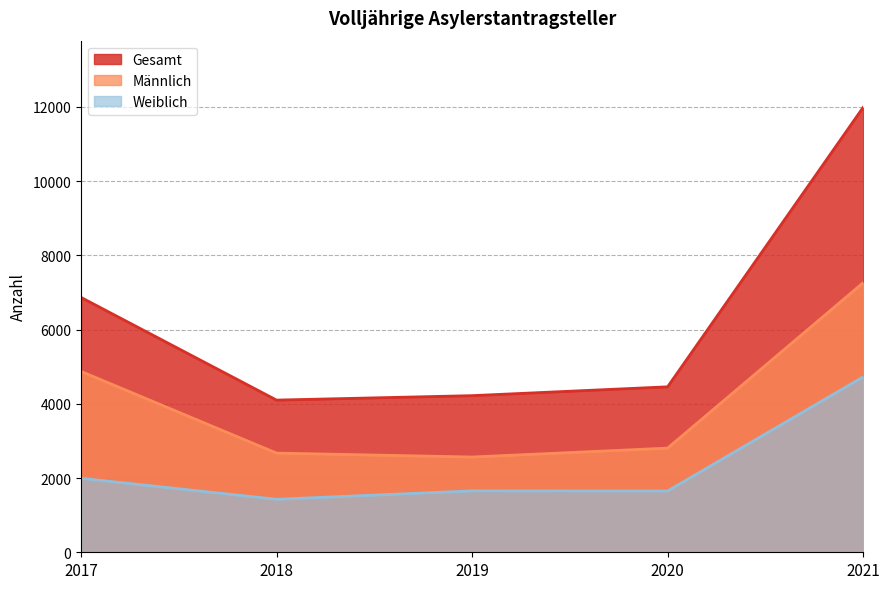

Reading left to right, extract all data points from this chart.

Gesamt: 2017=6868	2018=4101	2019=4221	2020=4459	2021=11989
Männlich: 2017=4874	2018=2673	2019=2567	2020=2807	2021=7263
Weiblich: 2017=1994	2018=1428	2019=1654	2020=1652	2021=4726